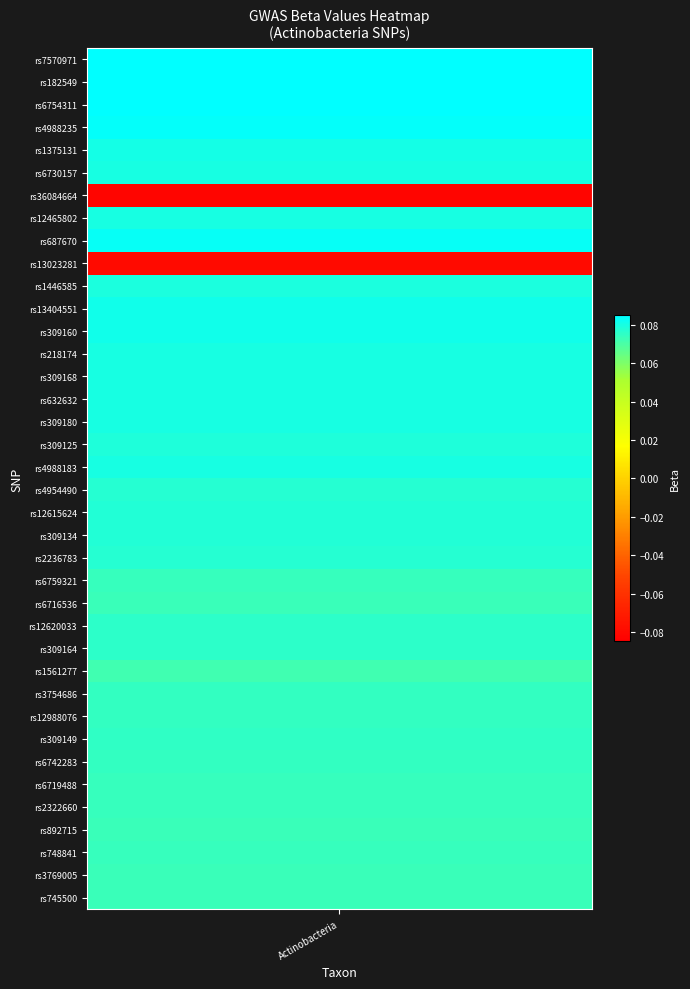

Which has a higher value, rs13023281 or rs4954490?

rs4954490